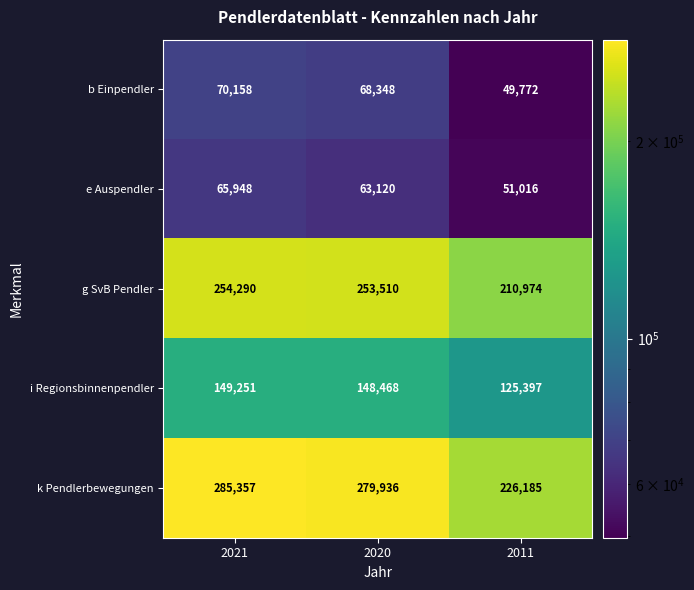

Count the number of data series in this chart.

5